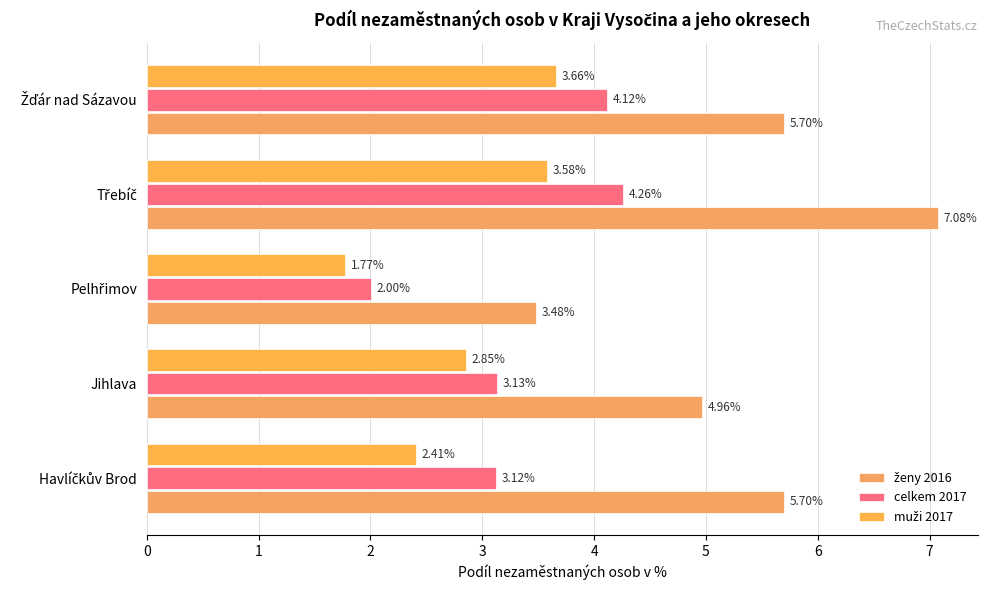

Count the number of data series in this chart.

3